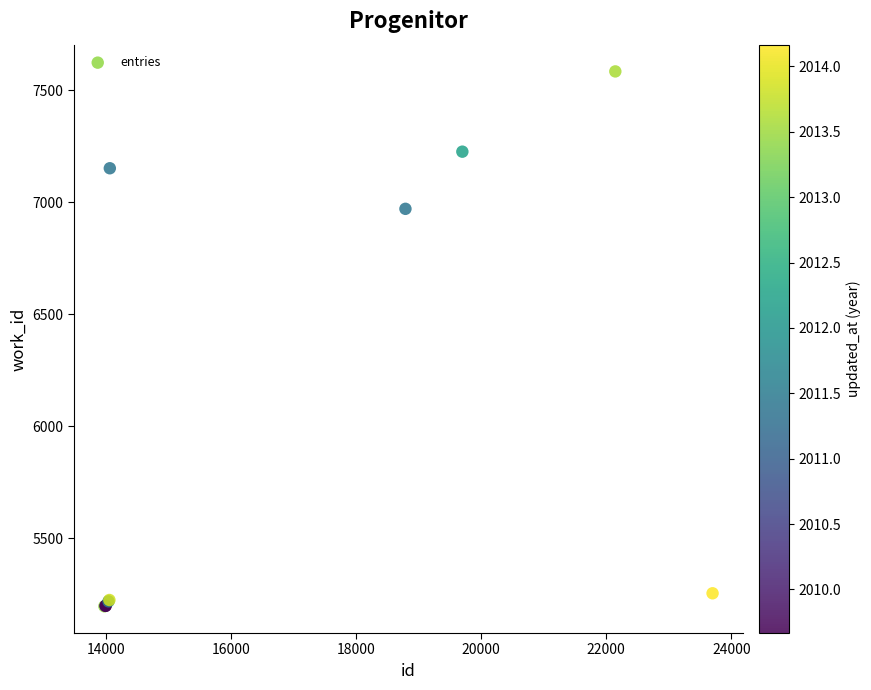

What Y value in the scatter plot is closest to 6390?

6970